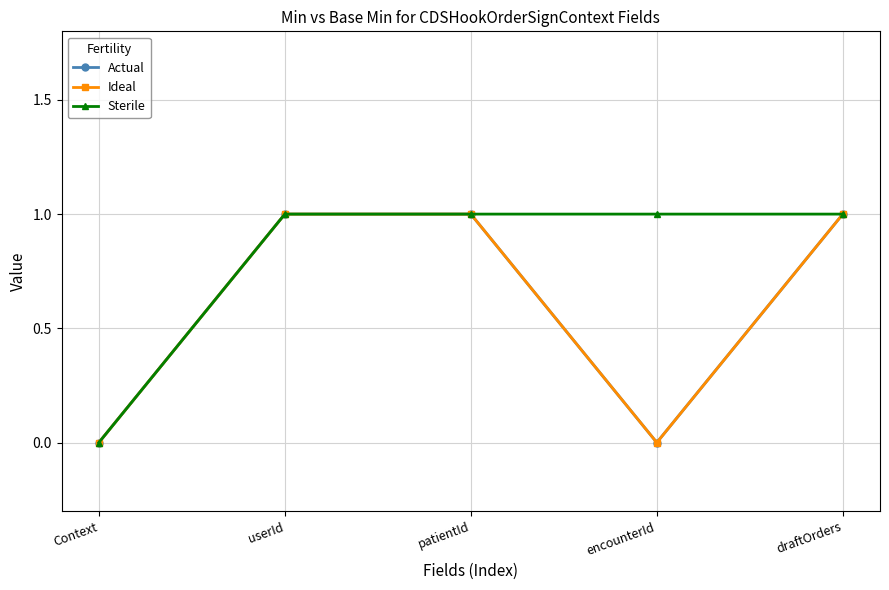

Does the chart have visible grid lines?

Yes